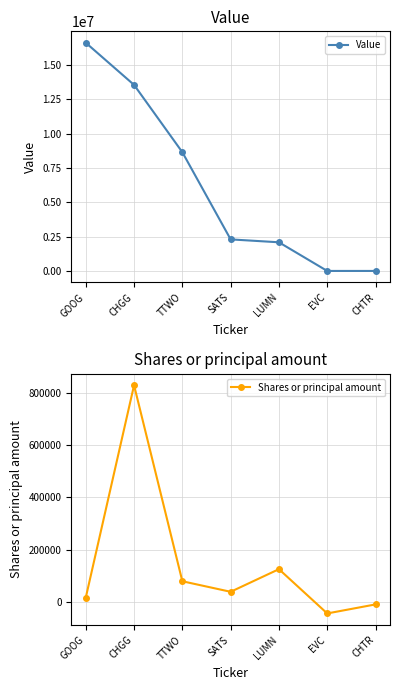

At which category does Shares or principal amount reach its first local valley?

SATS